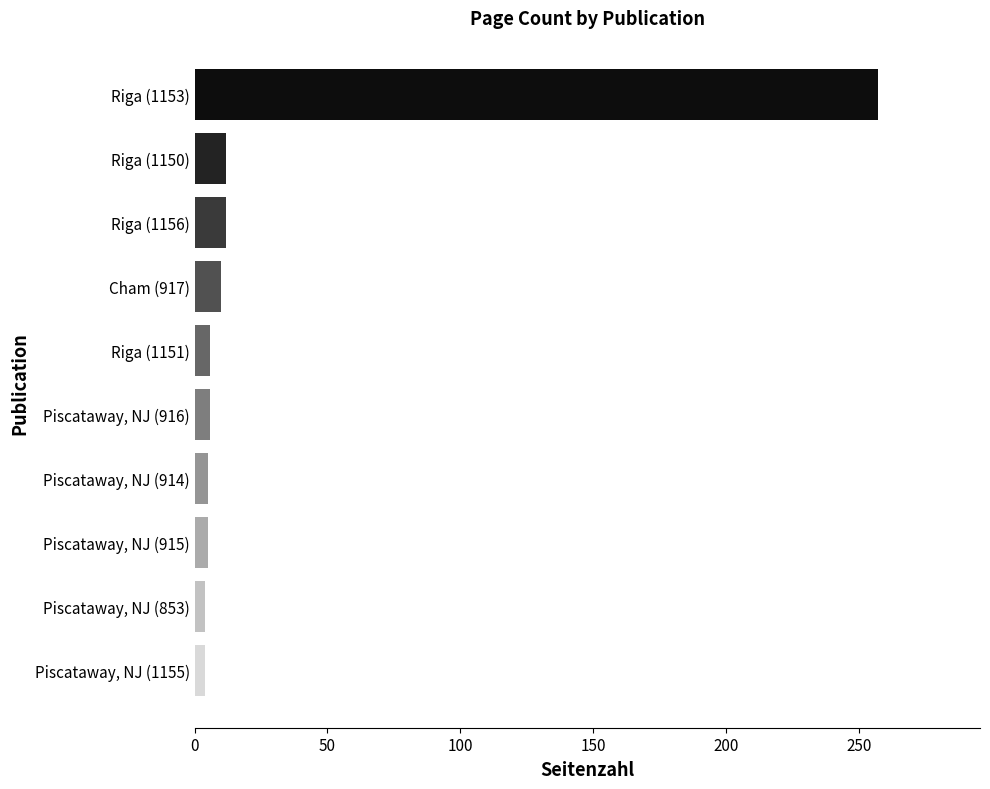

The chart shows a value of 4 at Piscataway, NJ (853). True or false?

True